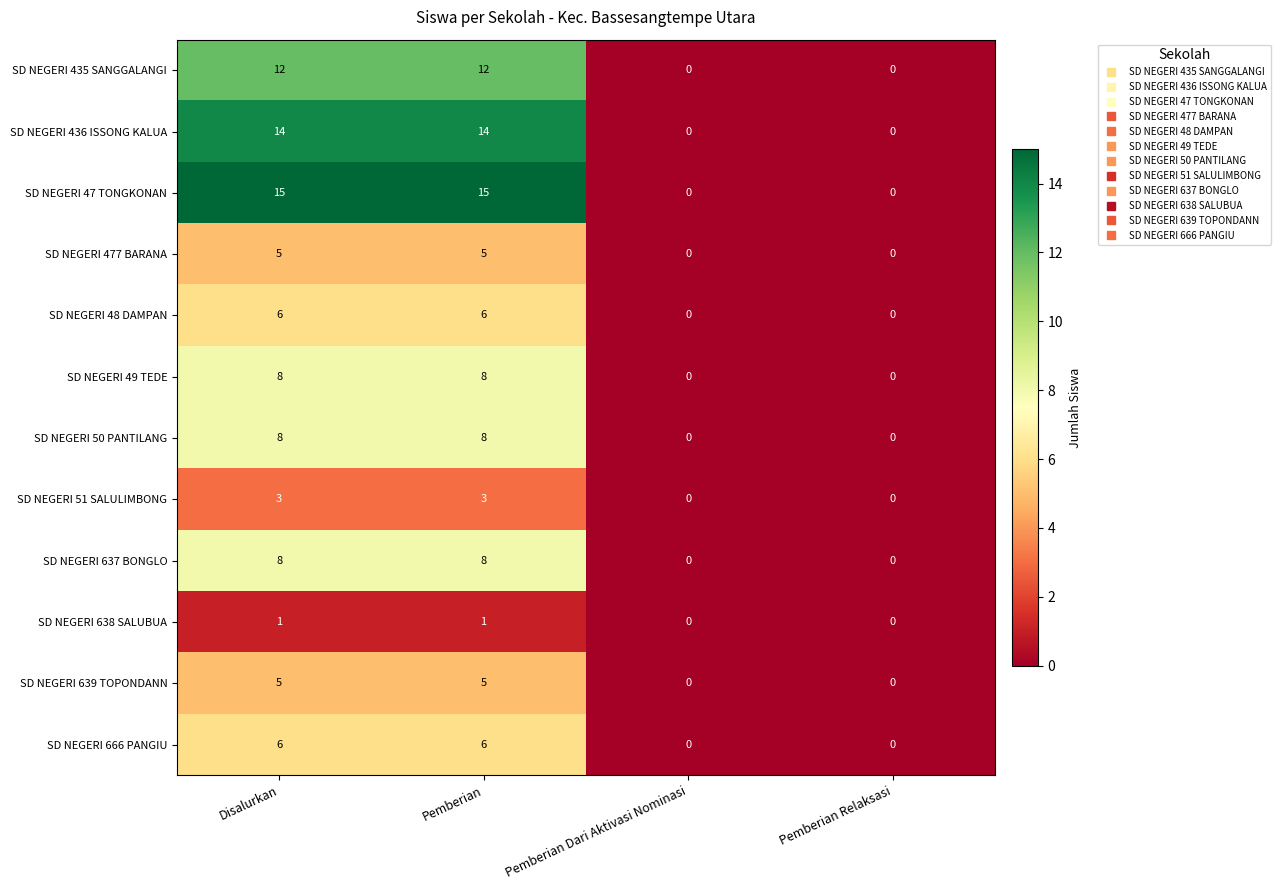

What is the highest value of the SD NEGERI 637 BONGLO series?

8